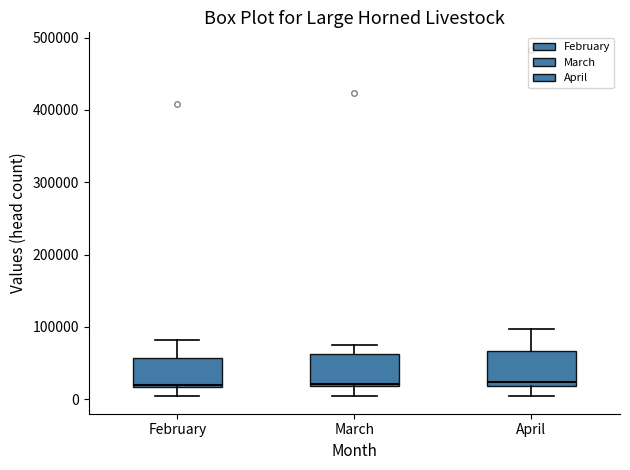

Reading left to right, transcribe this box plot: for each box, give where its median line is, the range the box spans, and where its two whiskers end, as read against the y-axis. The values are not printed on the chart, so give them approximately, as read against the axis.

February: median 20000, box 20000 to 60000, whiskers 0 to 80000
March: median 20000, box 20000 to 60000, whiskers 0 to 70000
April: median 20000 (just above the box's lower edge), box 20000 to 70000, whiskers 0 to 100000